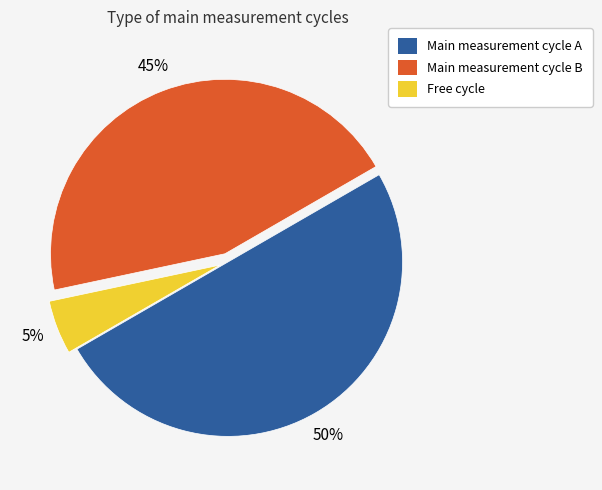

To the nearest percent, what is the difference between the largest and smallest slice percentages?

45%